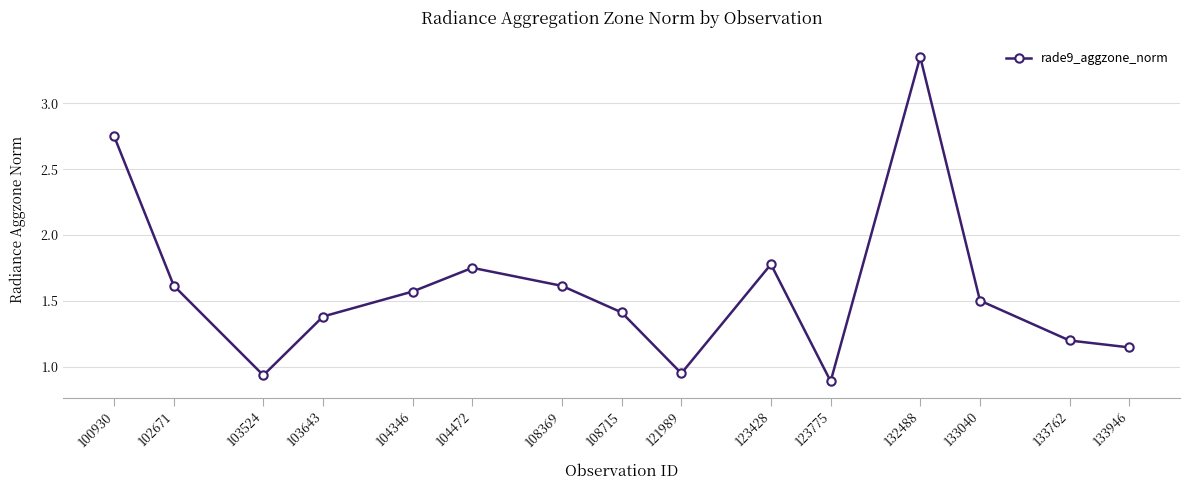

Read the value at 133762.

1.2